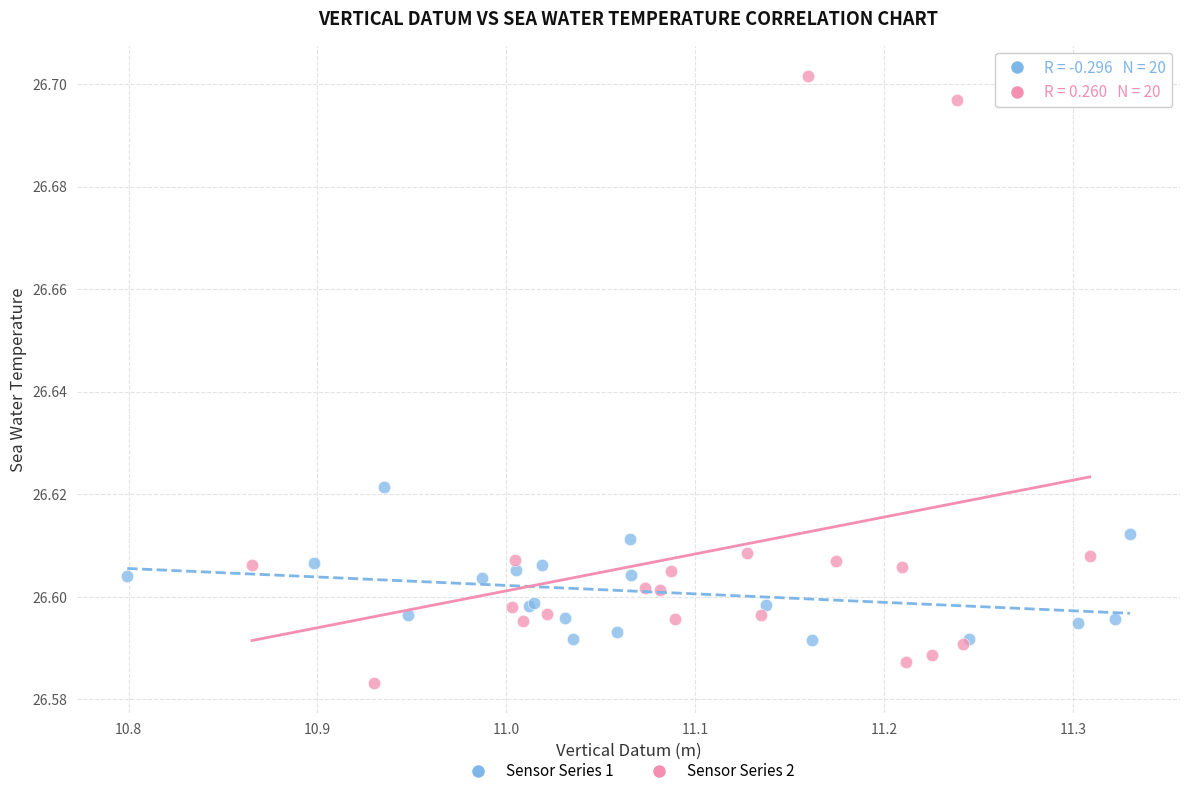

Which series contains the highest Y value?

Sensor Series 2